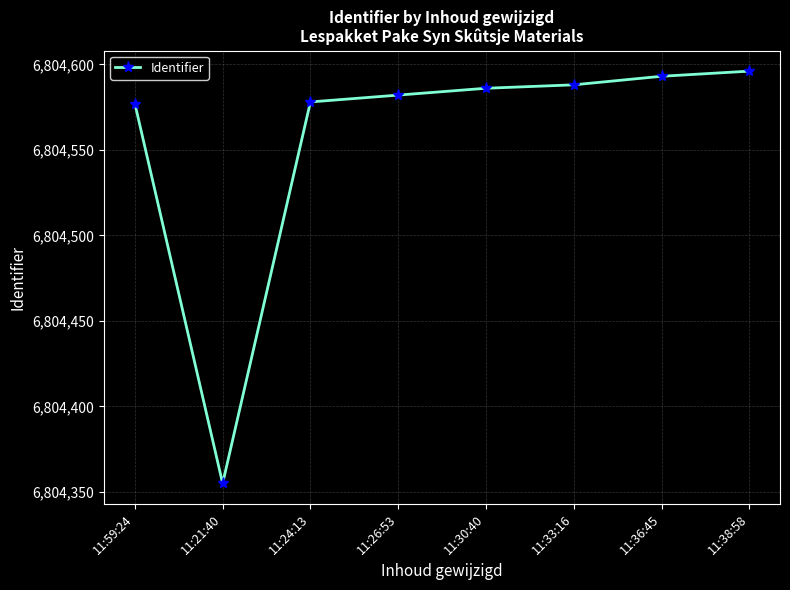

The chart shows a value of 6804582 at 11:26:53. True or false?

True